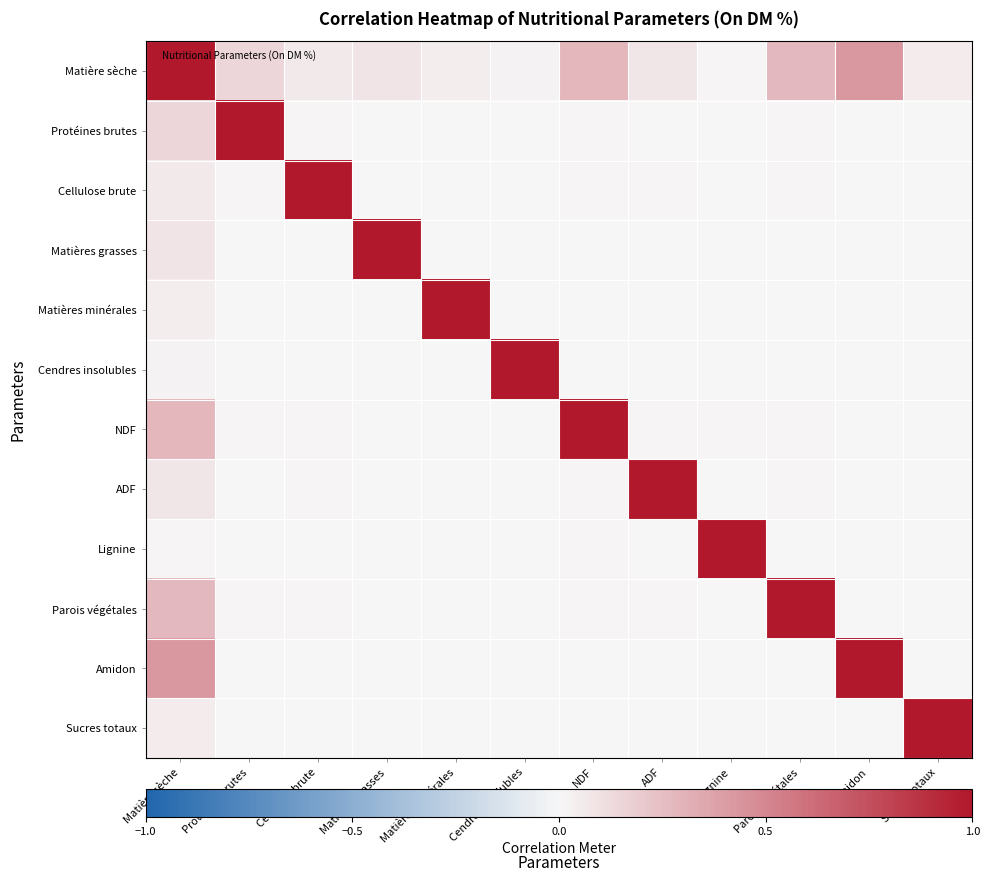

List the series in order of their peak value, highest first.

Matière sèche, Protéines brutes, Cellulose brute, Matières grasses, Matières minérales, Cendres insolubles, NDF, ADF, Lignine, Parois végétales, Amidon, Sucres totaux